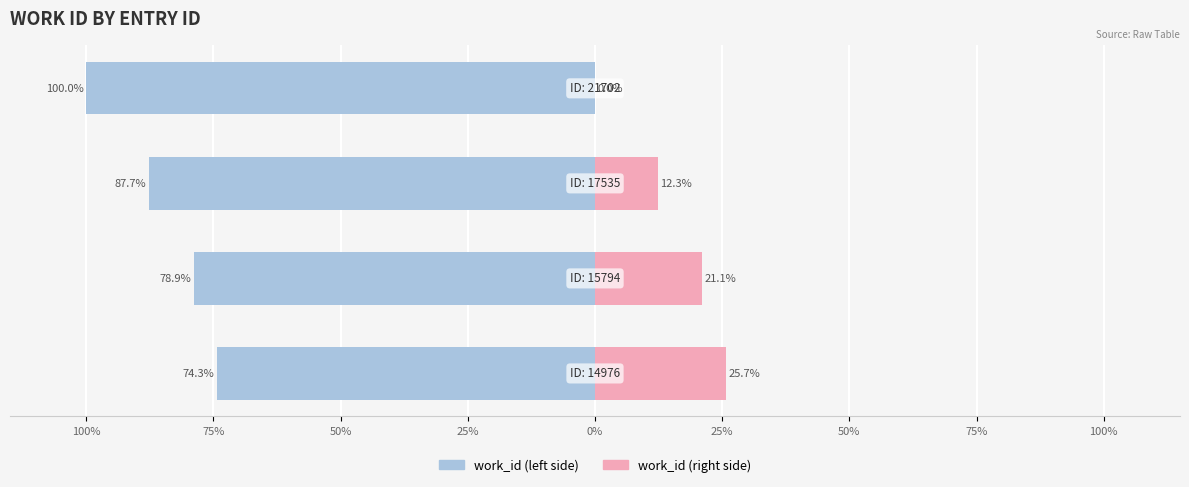

Reading left to right, transcribe all the data shown in this chart.

work_id (normalized left): 100%=-74.3	75%=-78.9	50%=-87.7	25%=-100.0
work_id (normalized right): 100%=25.7	75%=21.1	50%=12.3	25%=0.0